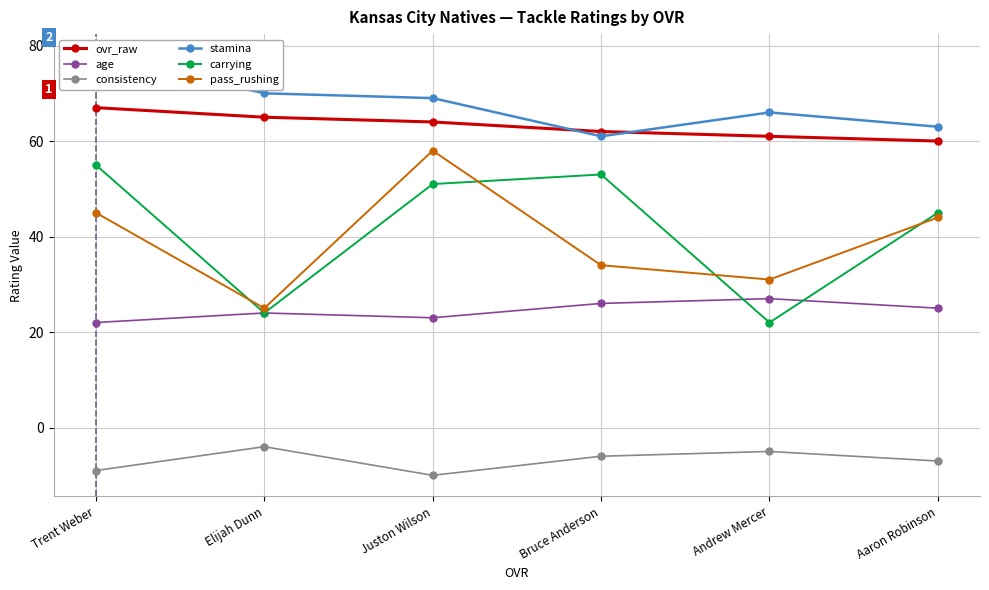

Reading left to right, transcribe all the data shown in this chart.

ovr_raw: Trent Weber=67	Elijah Dunn=65	Juston Wilson=64	Bruce Anderson=62	Andrew Mercer=61	Aaron Robinson=60
age: Trent Weber=22	Elijah Dunn=24	Juston Wilson=23	Bruce Anderson=26	Andrew Mercer=27	Aaron Robinson=25
consistency: Trent Weber=-9	Elijah Dunn=-4	Juston Wilson=-10	Bruce Anderson=-6	Andrew Mercer=-5	Aaron Robinson=-7
stamina: Trent Weber=78	Elijah Dunn=70	Juston Wilson=69	Bruce Anderson=61	Andrew Mercer=66	Aaron Robinson=63
carrying: Trent Weber=55	Elijah Dunn=24	Juston Wilson=51	Bruce Anderson=53	Andrew Mercer=22	Aaron Robinson=45
pass_rushing: Trent Weber=45	Elijah Dunn=25	Juston Wilson=58	Bruce Anderson=34	Andrew Mercer=31	Aaron Robinson=44